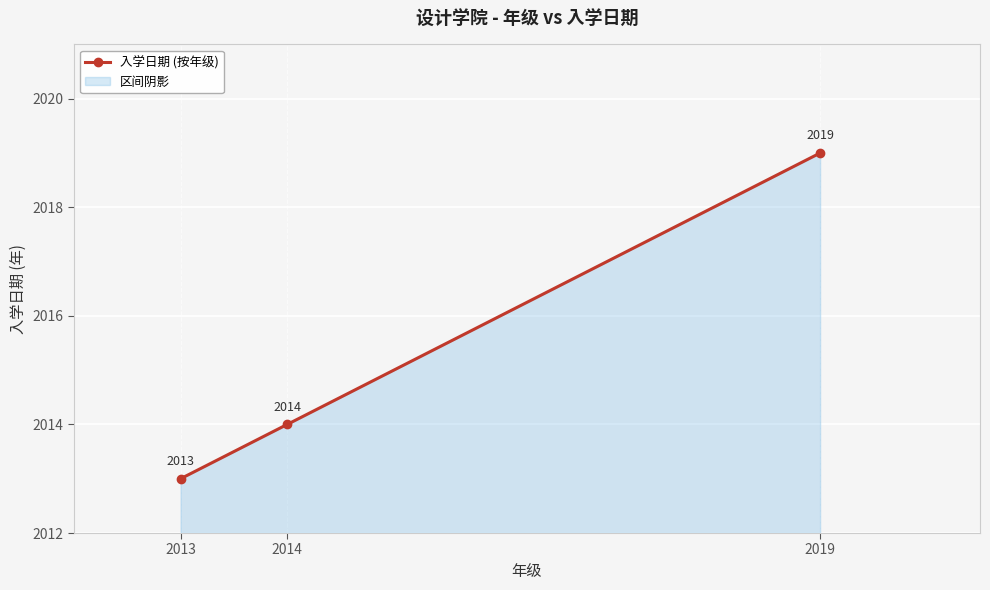

What is the ratio of the value at 2014 to the value at 2019?

1.0